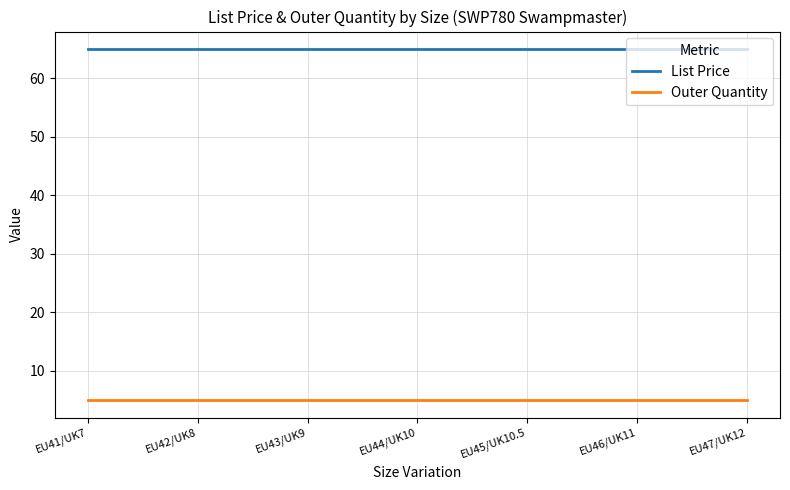

Reading left to right, list all the values displayed in this chart.

List Price: EU41/UK7=65.0	EU42/UK8=65.0	EU43/UK9=65.0	EU44/UK10=65.0	EU45/UK10.5=65.0	EU46/UK11=65.0	EU47/UK12=65.0
Outer Quantity: EU41/UK7=5.0	EU42/UK8=5.0	EU43/UK9=5.0	EU44/UK10=5.0	EU45/UK10.5=5.0	EU46/UK11=5.0	EU47/UK12=5.0